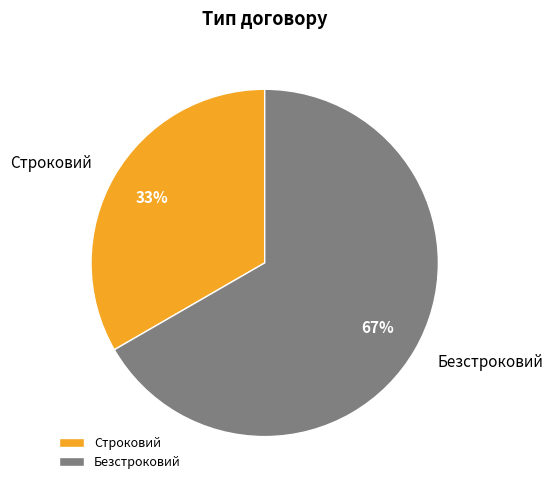

To the nearest percent, what is the combined percentage of Строковий and Безстроковий?

100%